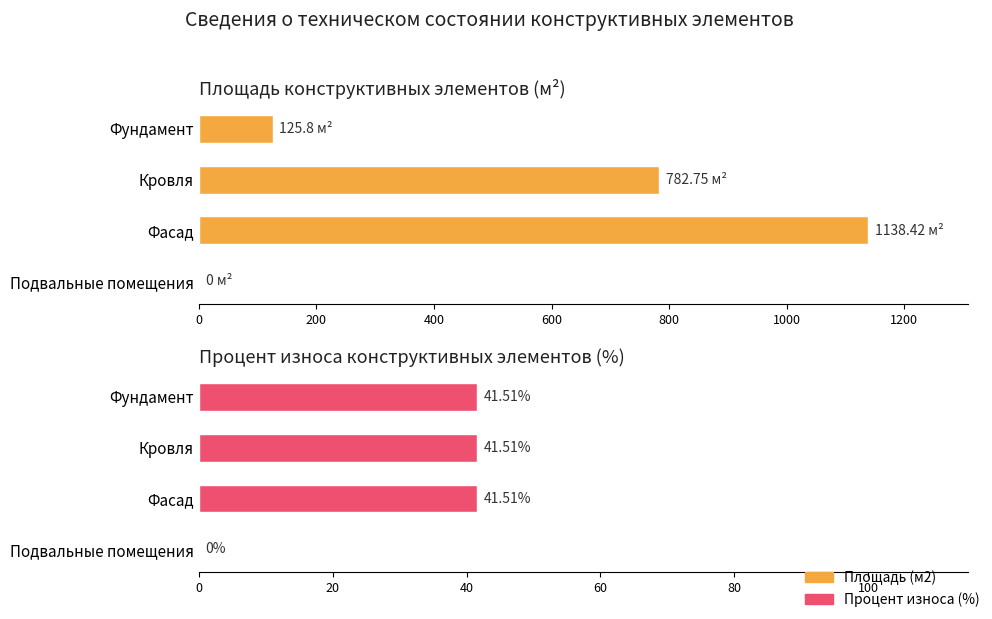

List the series in order of their peak value, lowest first.

Процент износа (%), Площадь (м2)